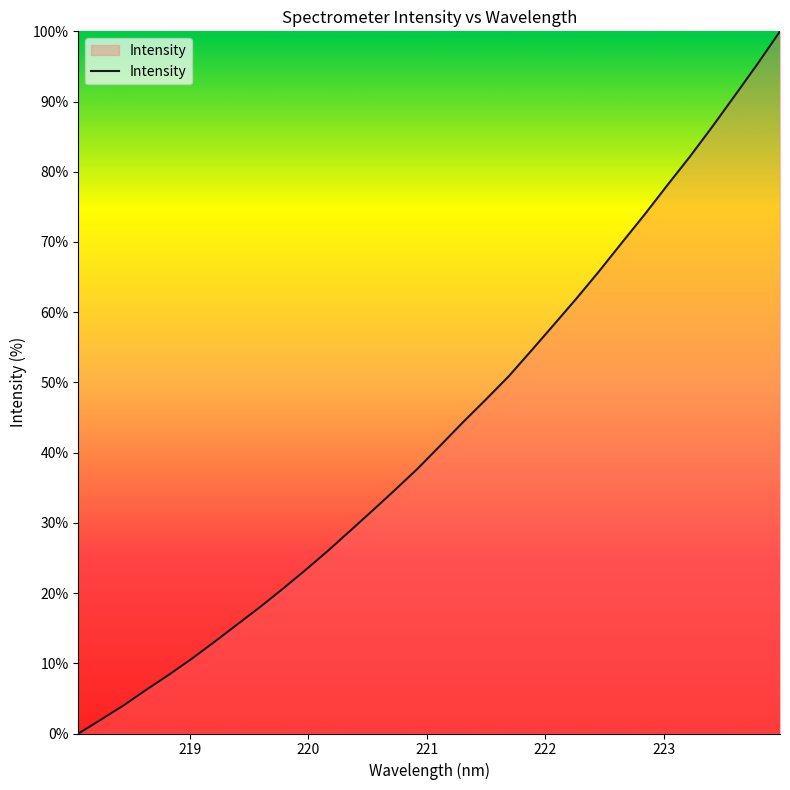

What is the greatest value displayed?

100.0